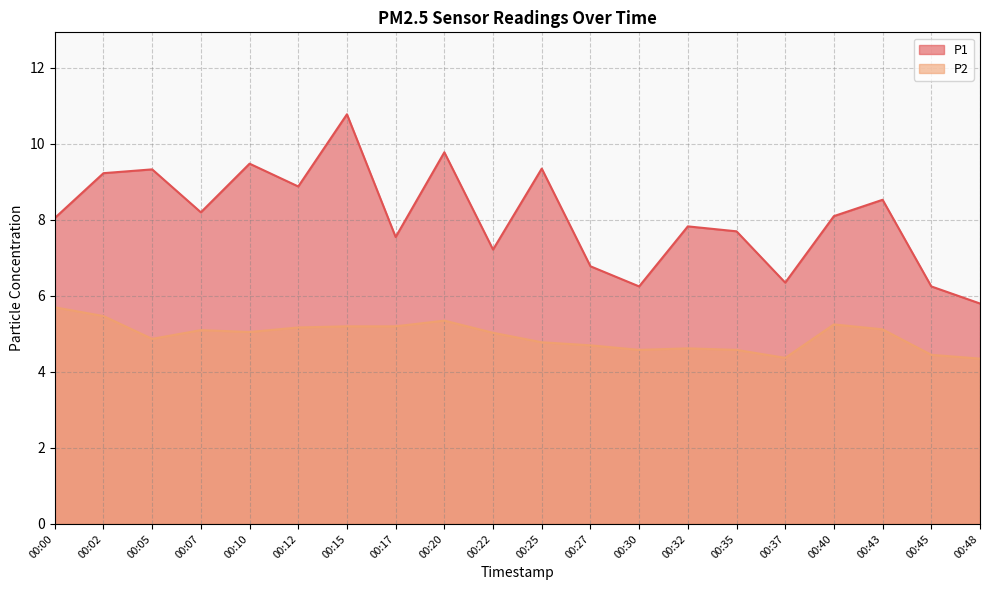

What is the difference between the maximum and minimum values in the P2 series?

1.4